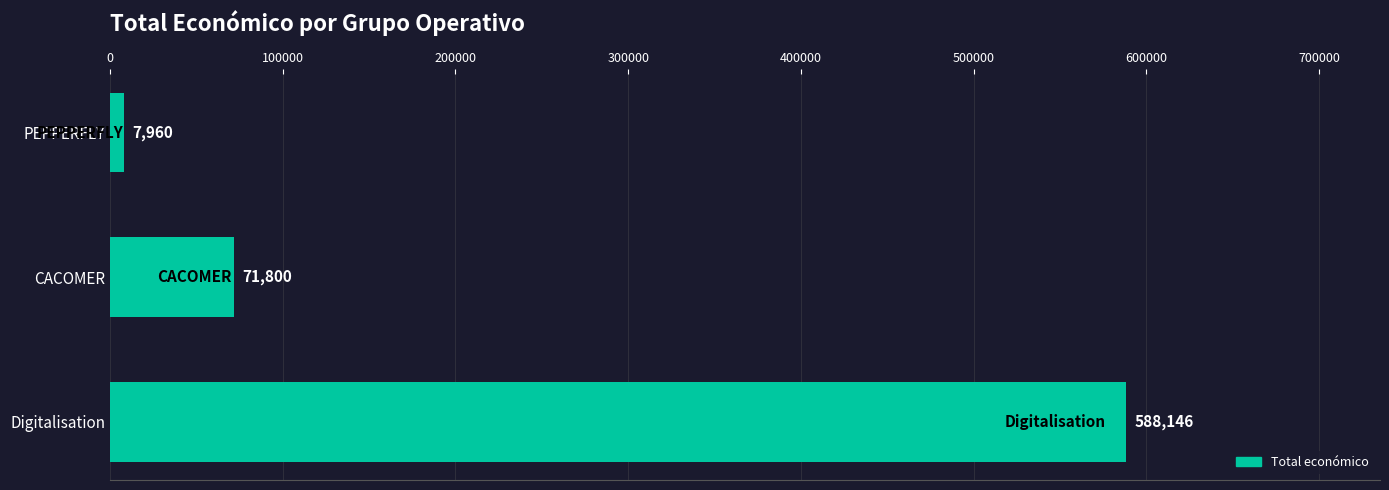

The chart shows a value of 33311 at CACOMER. True or false?

False